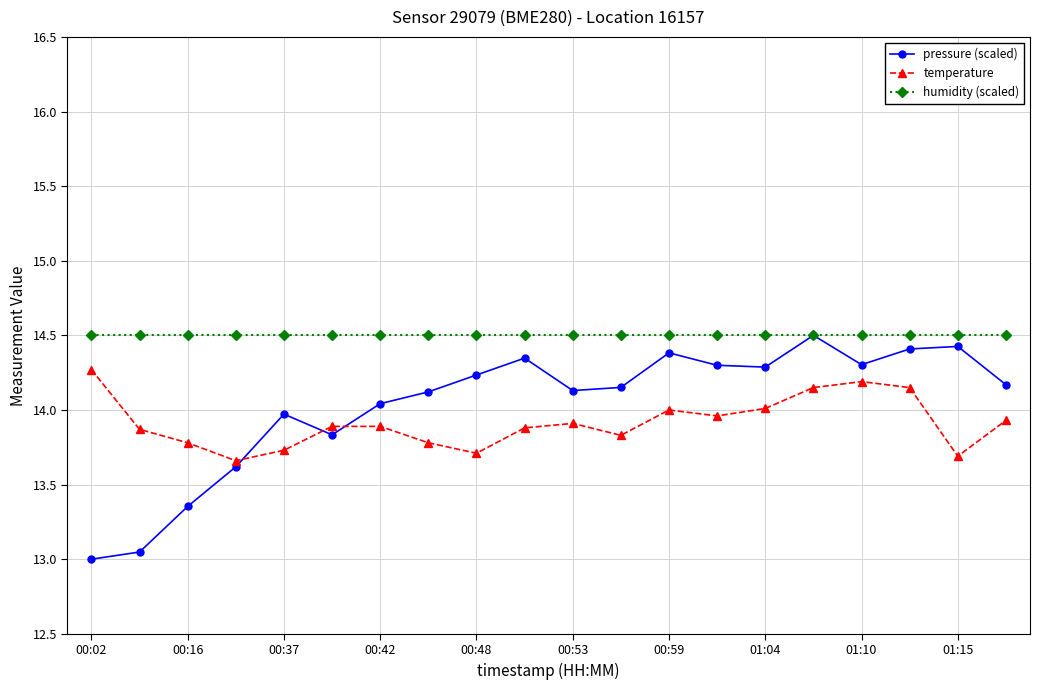

True or false: humidity (scaled) and temperature cross at least once.

False